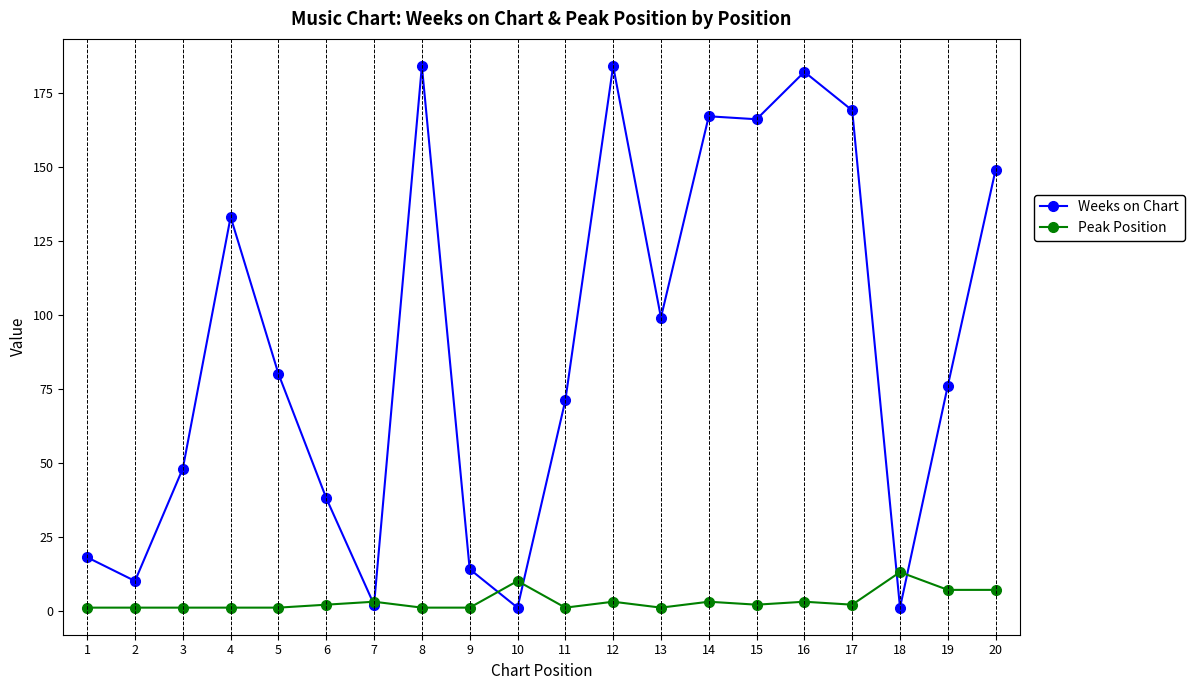

How many series are shown in this chart?

2